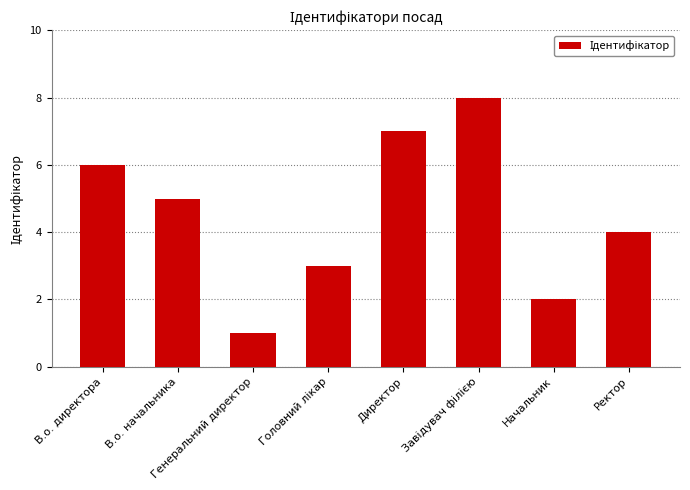

At which category does the chart reach its minimum across all series?

Генеральний директор